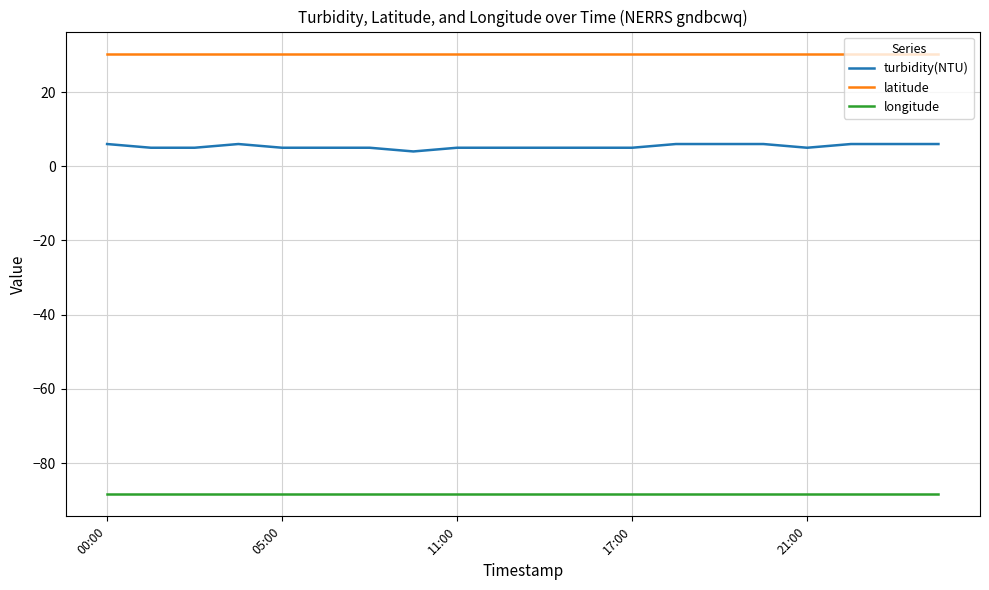

True or false: latitude and longitude intersect in this chart.

False